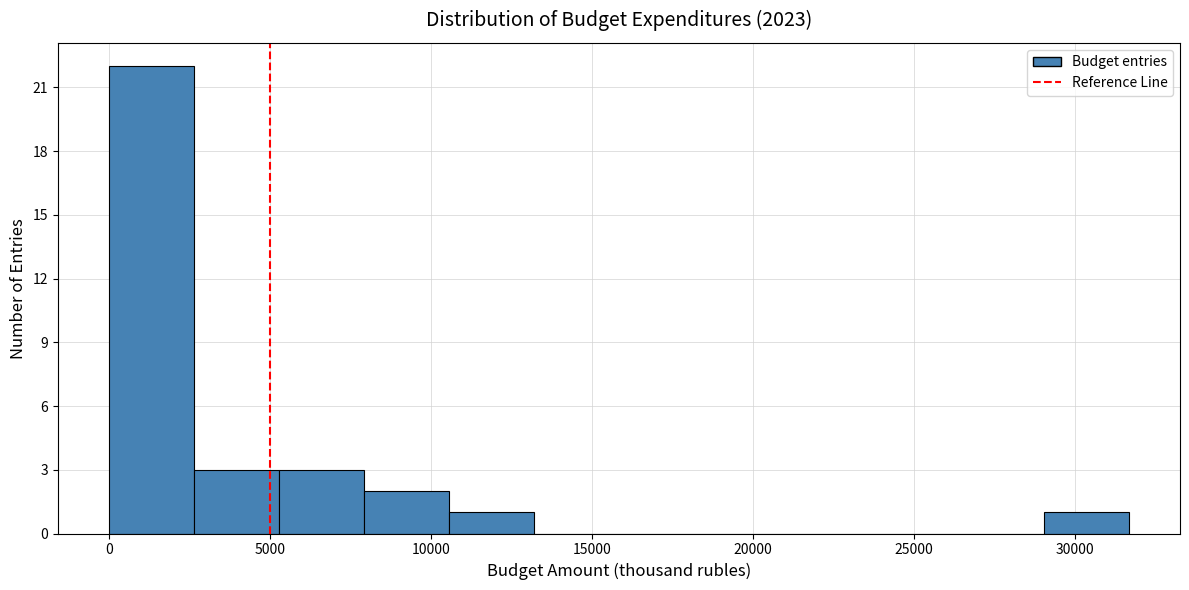

How tall is the bar that spans 29000 to 31500 on the x-axis? Neither the bar edges nor the heights are printed on the chart, so give them approximately, as read against the axes.

1